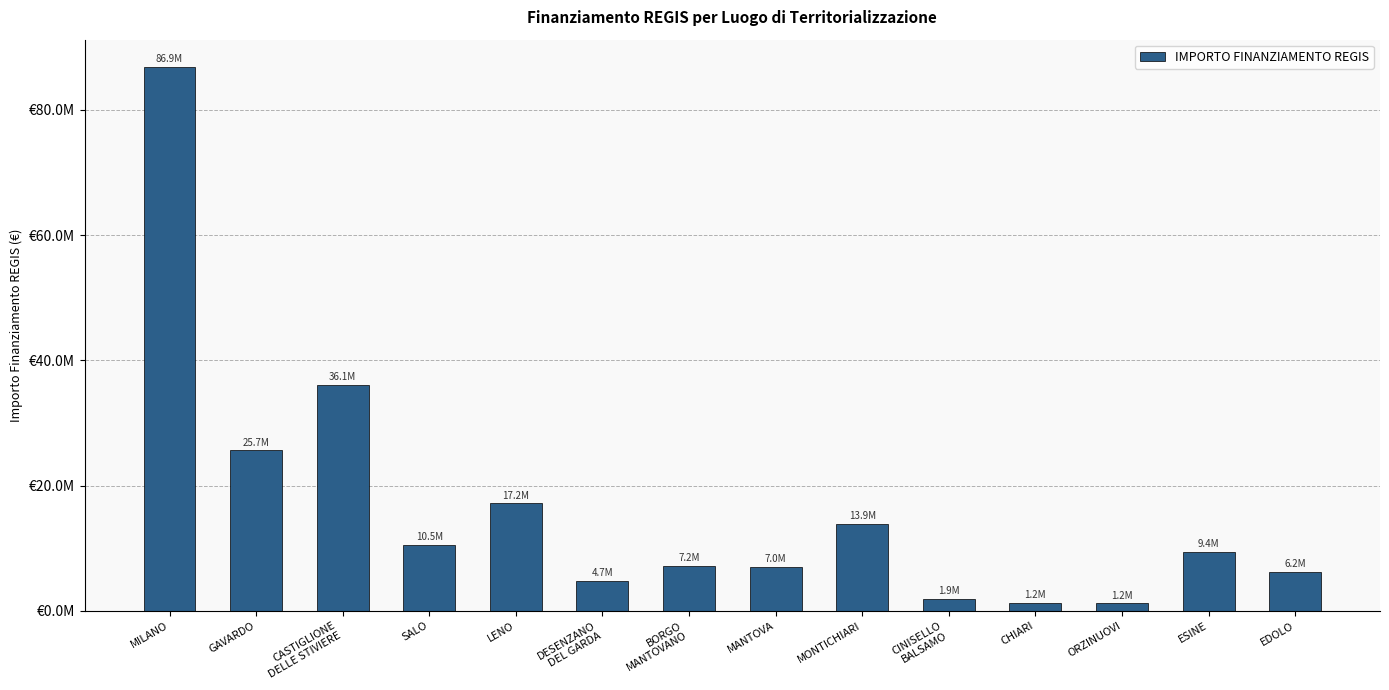

Read the value at LENO.

17150750